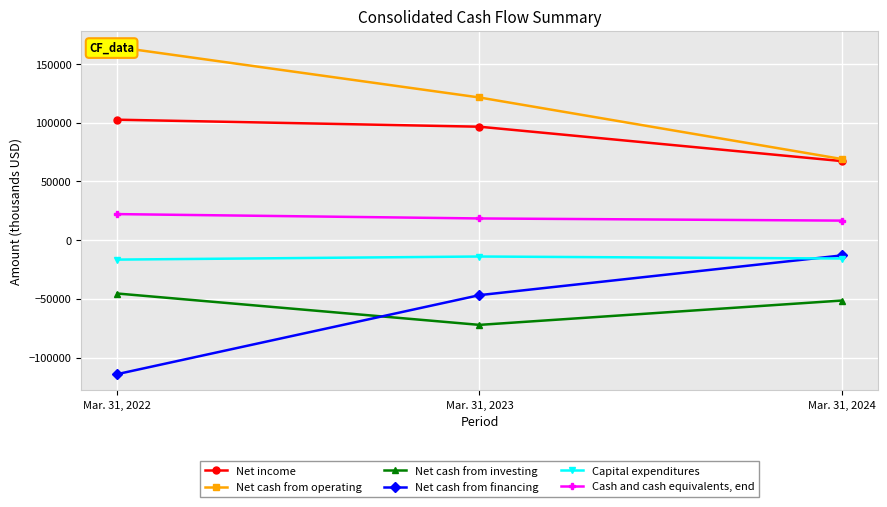

What is the smallest value displayed?

-114073